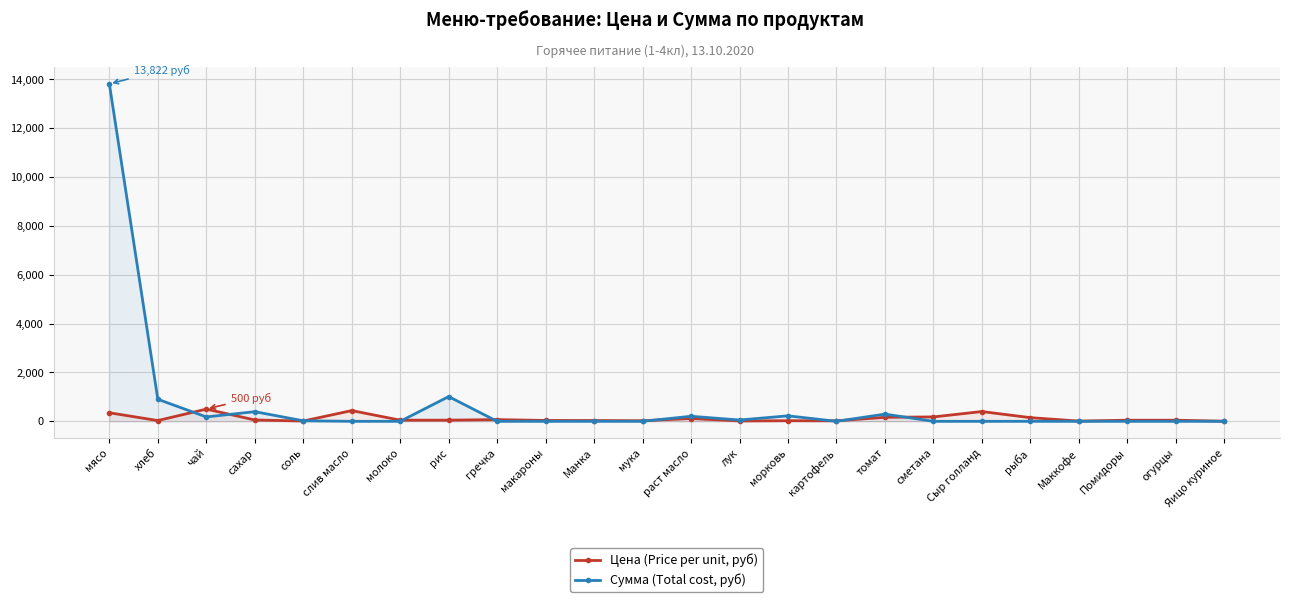

Which series changed the most between молоко and лук?

Сумма (Total cost, руб)